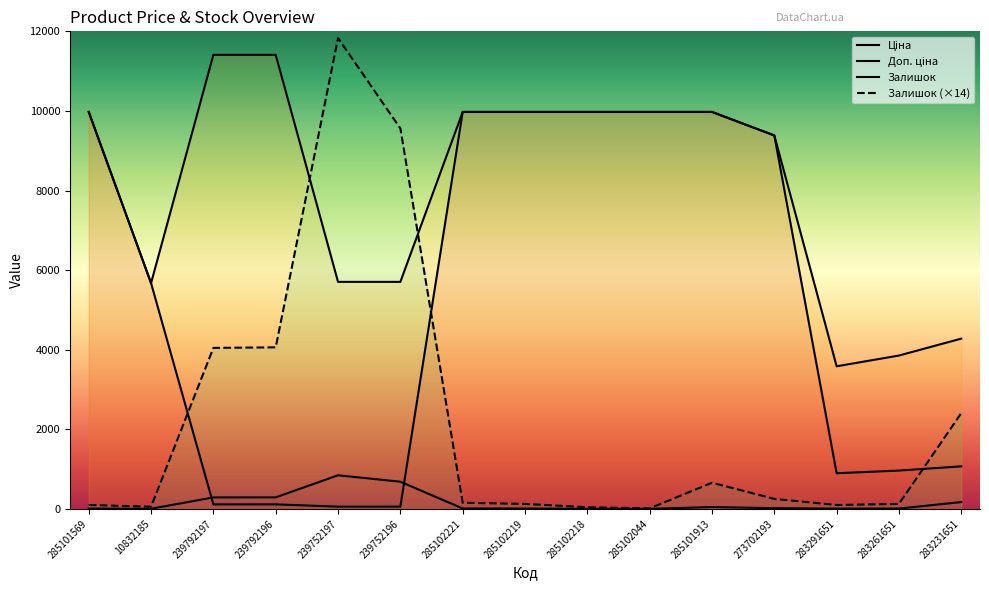

At 285102219, list the series in order from largest to smallest.

Ціна, Доп. ціна, Залишок